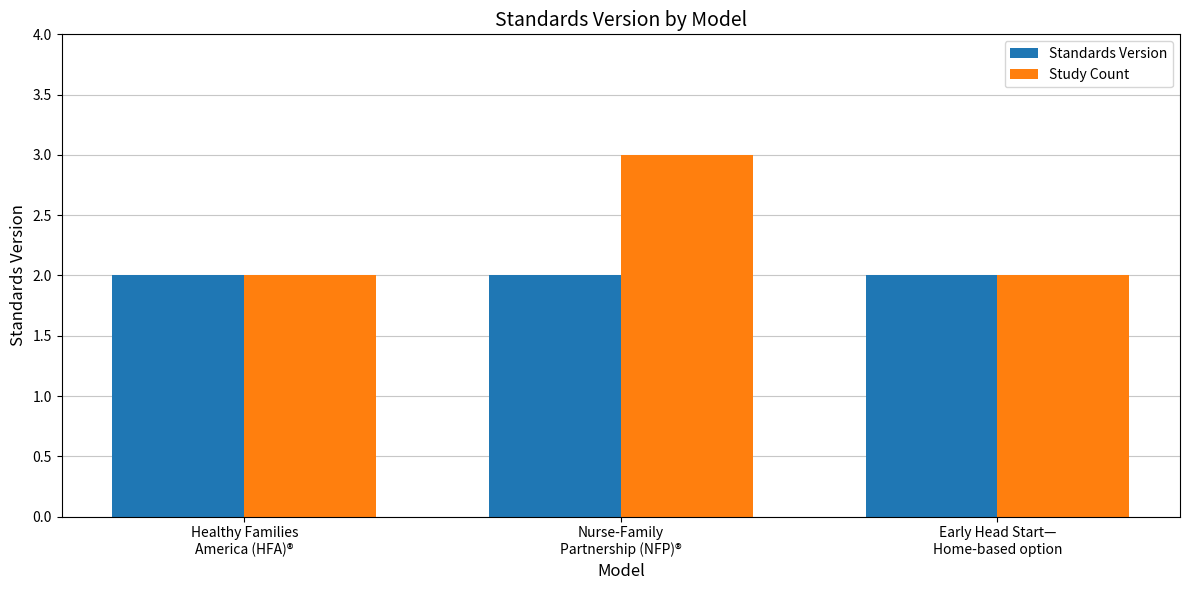

Which series has the largest range (max minus min)?

Study Count